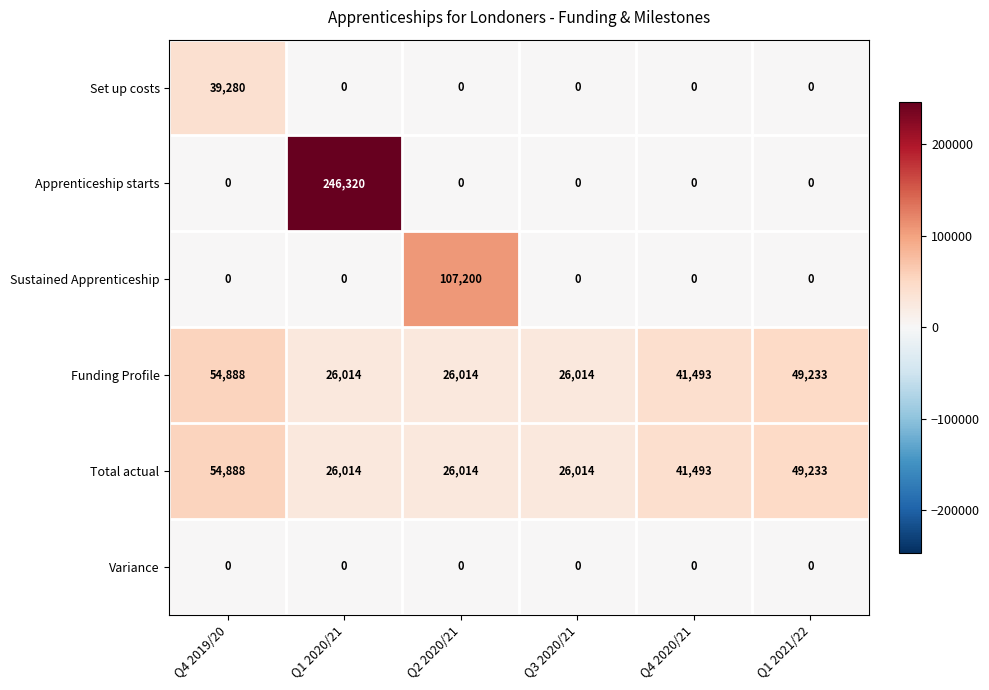

What is the sum of the Funding Profile values at Q3 2020/21 and Q4 2020/21?

67507